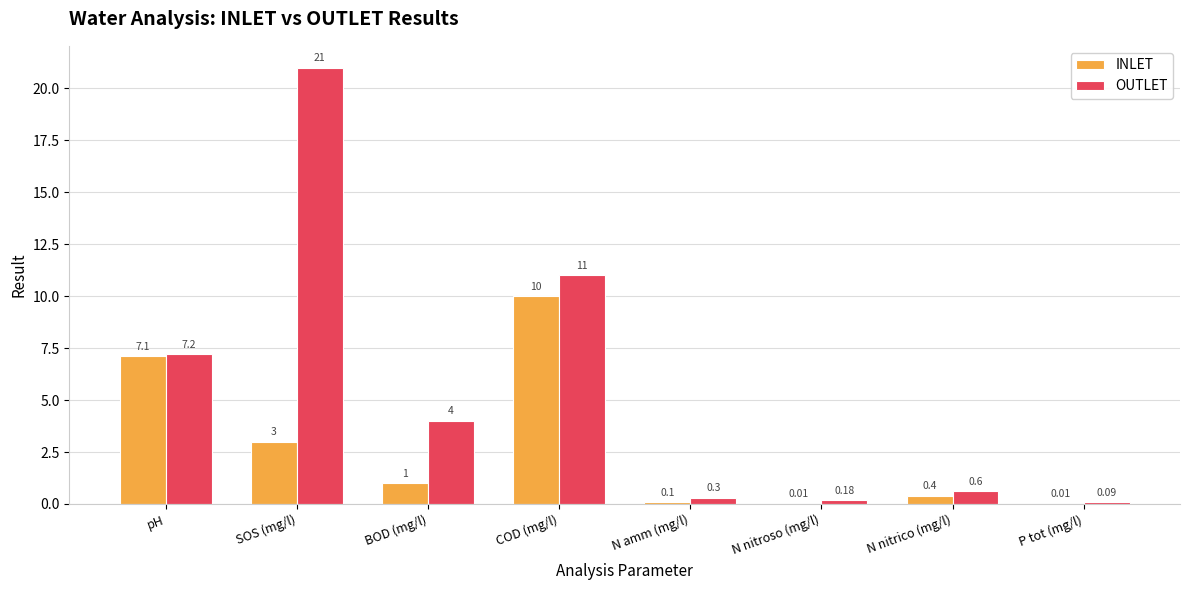

Read the OUTLET value at pH.

7.2